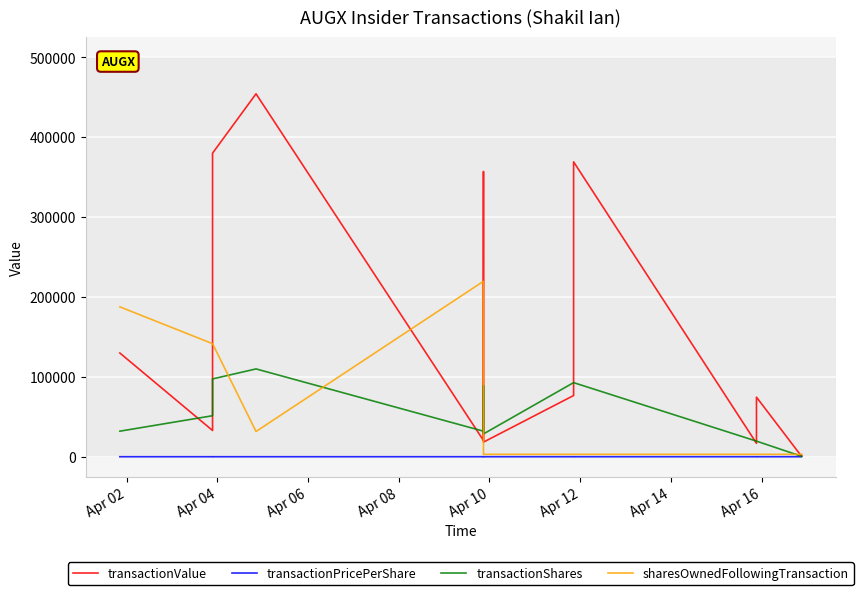

What is the difference between the maximum and minimum values in the transactionShares series?

109461.0